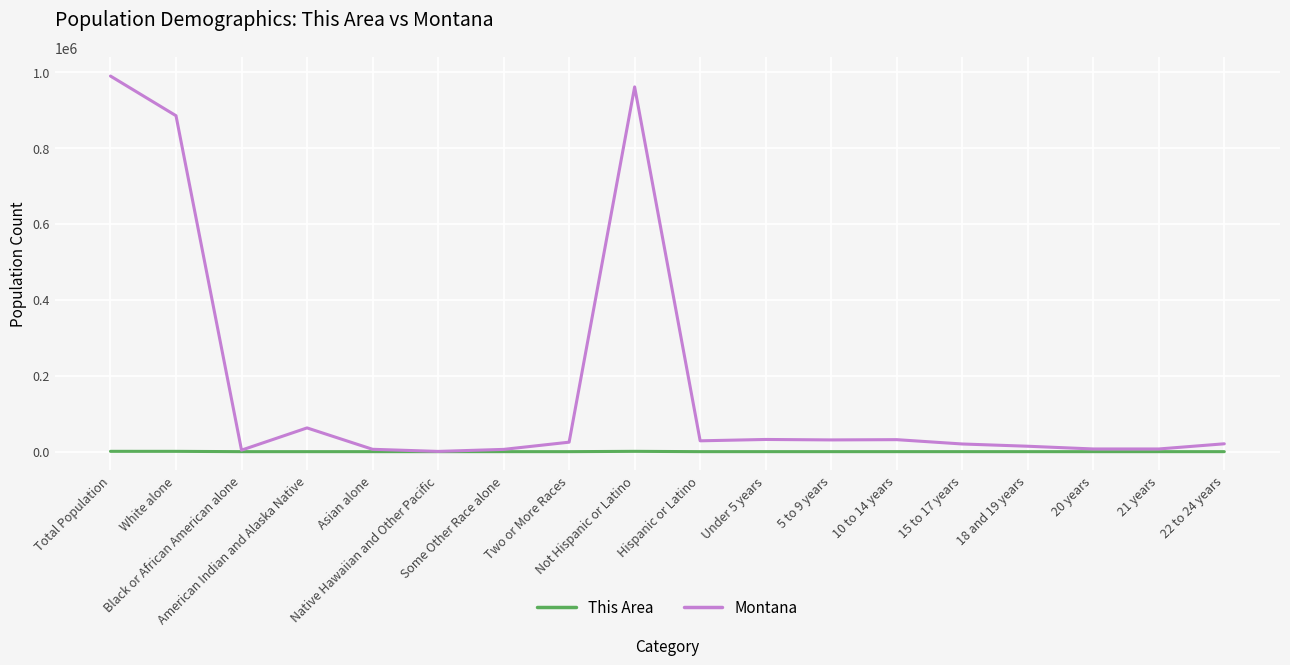

How many lines are shown in the chart?

2